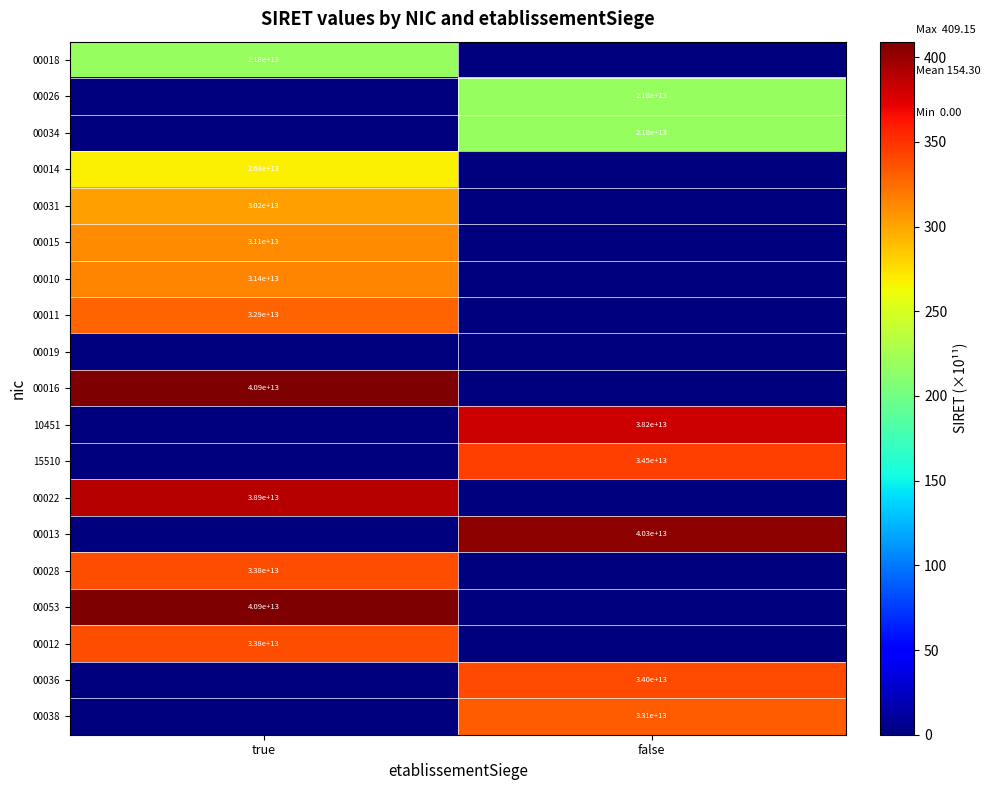

Is it true that 00026 equals 9493251796745 at false?

False